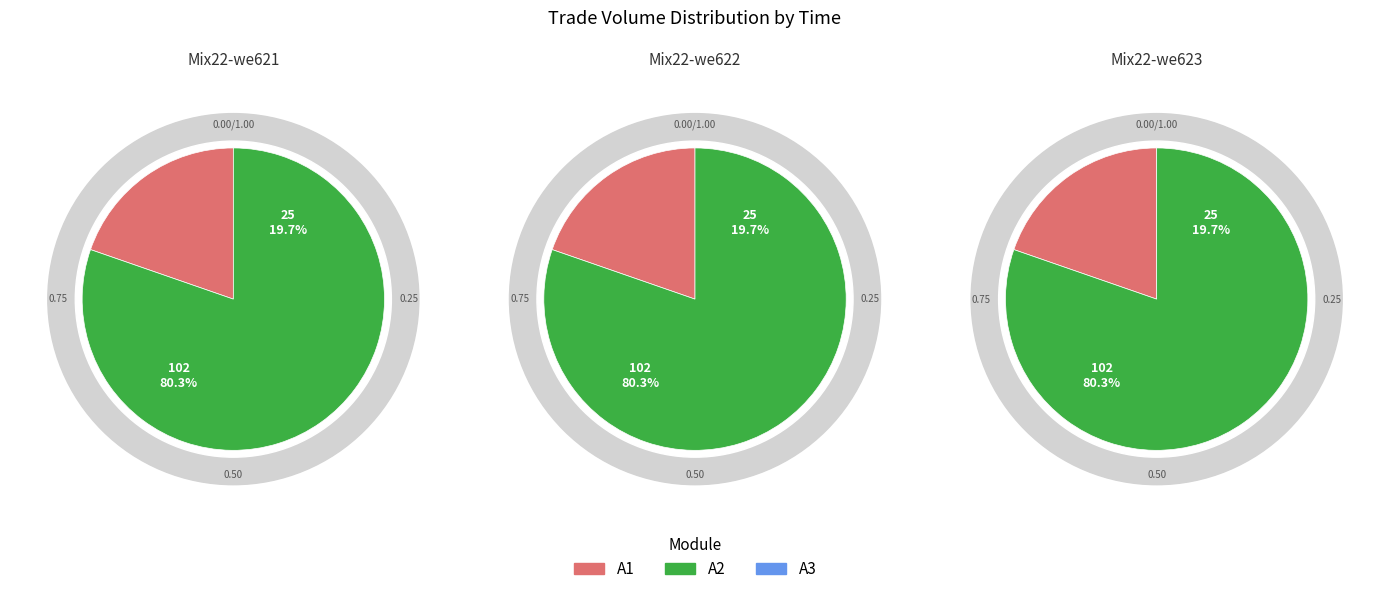

True or false: 11:53:40 accounts for 16% of the total.

False